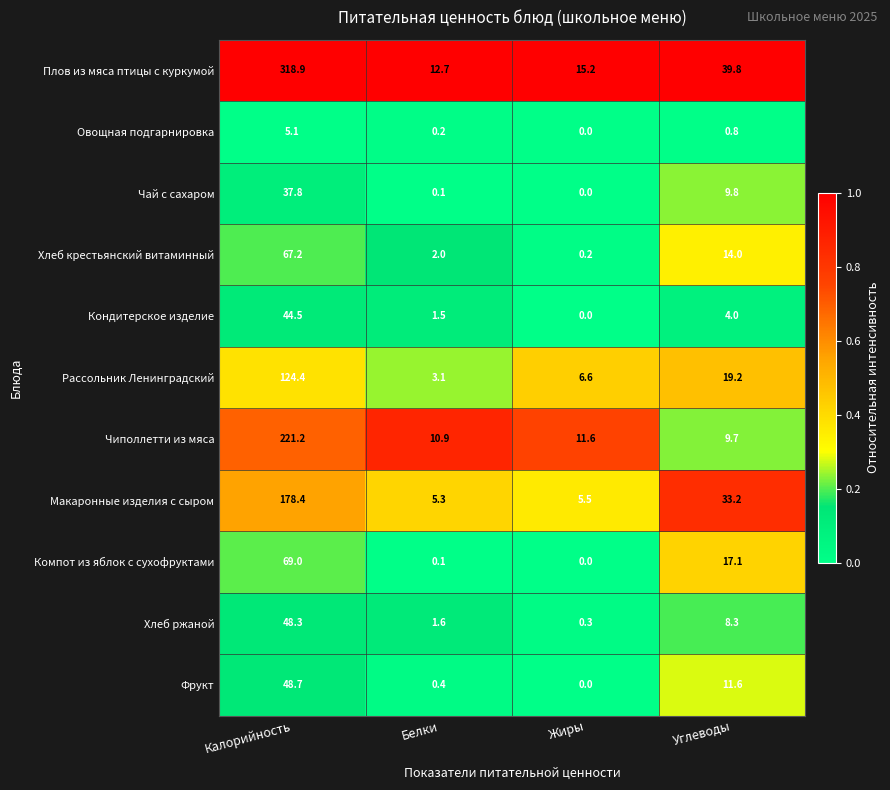

At which label does Хлеб крестьянский витаминный first exceed 14?

Калорийность